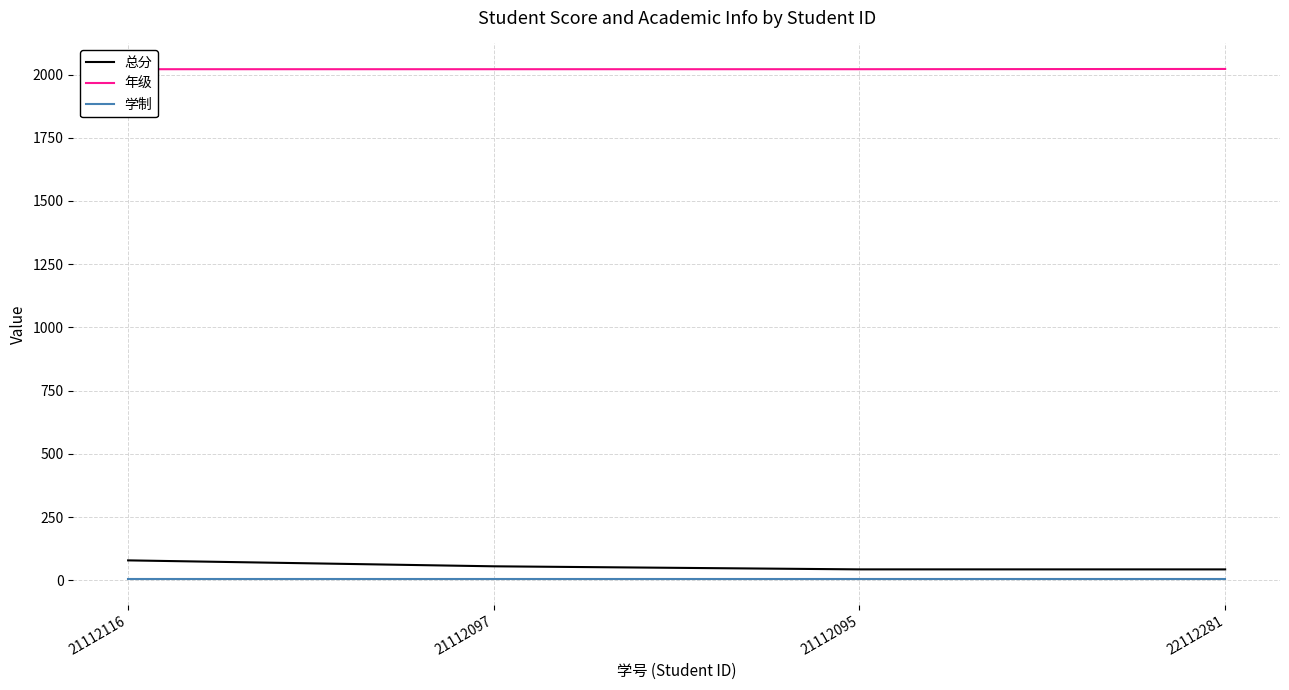

Is it true that 年级 equals 765.2 at 21112116?

False